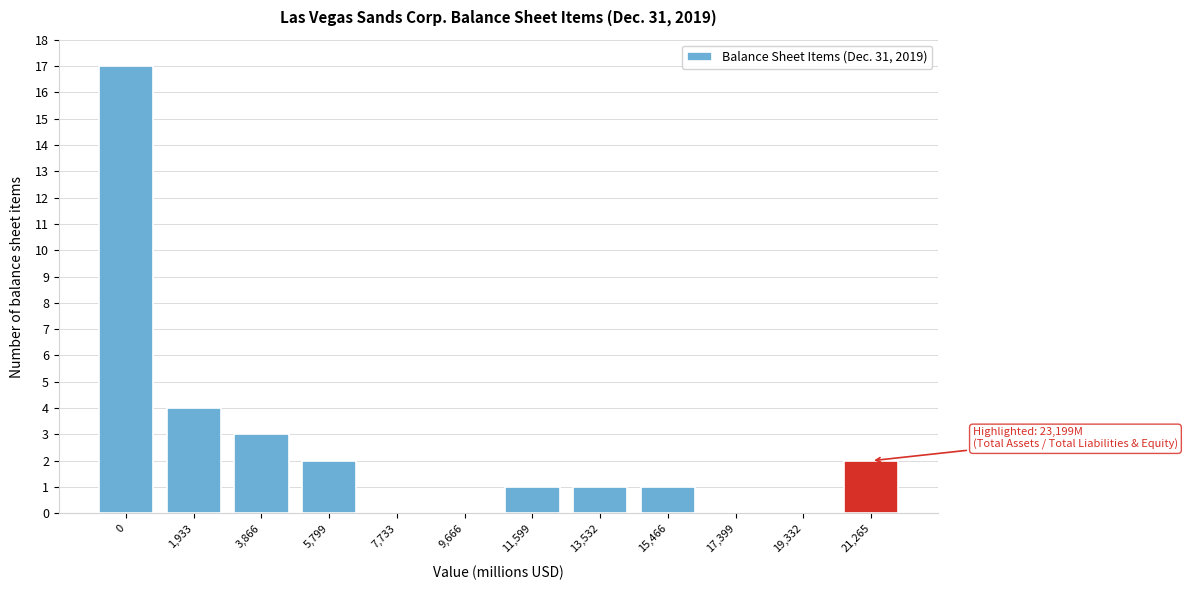

Reading left to right, transcribe all the data shown in this chart.

0=17	1,933=4	3,866=3	5,799=2	7,733=0	9,666=0	11,599=1	13,532=1	15,466=1	17,399=0	19,332=0	21,265=2